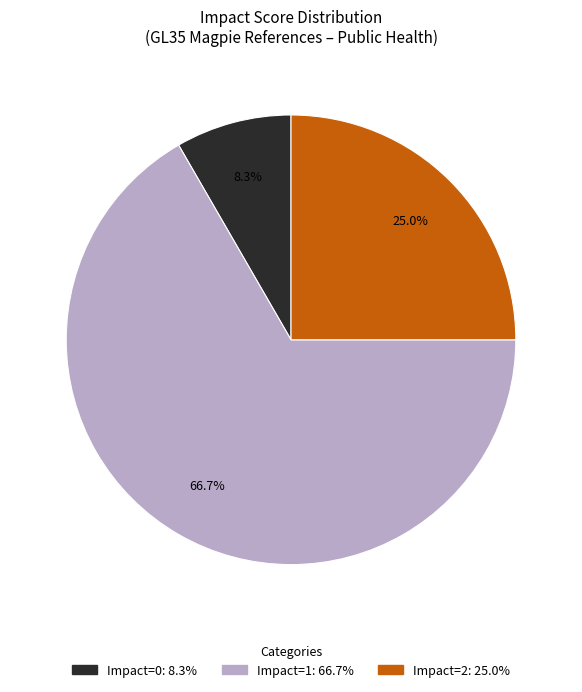

Does any single category account for the majority?

Yes